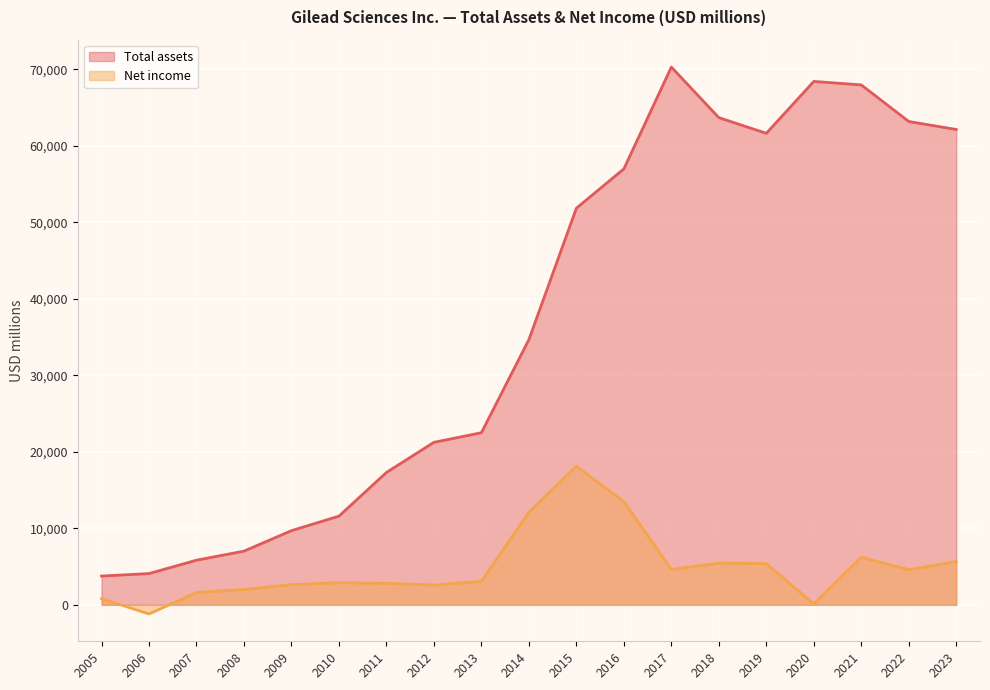

How many lines are shown in the chart?

2